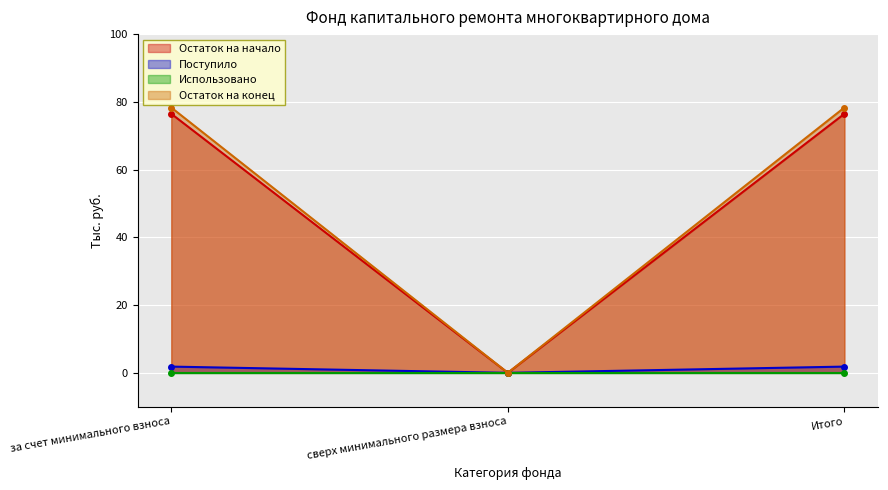

What is the total value across all series at Итого?

156.6